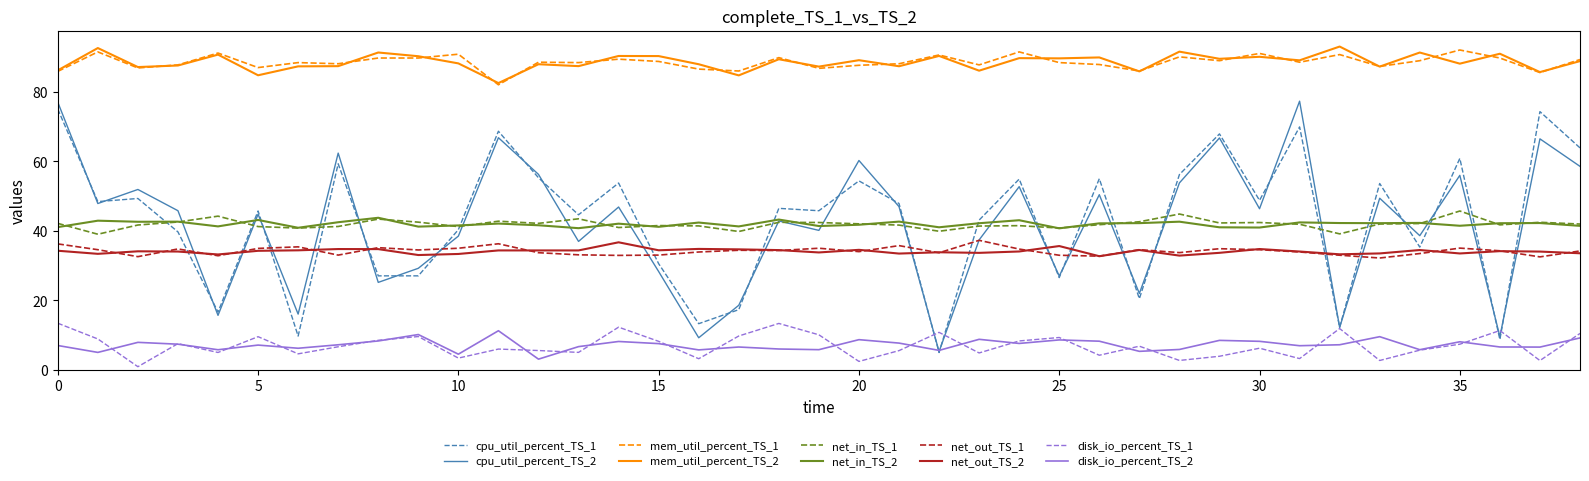

What is the highest value of the disk_io_percent_TS_1 series?

13.4